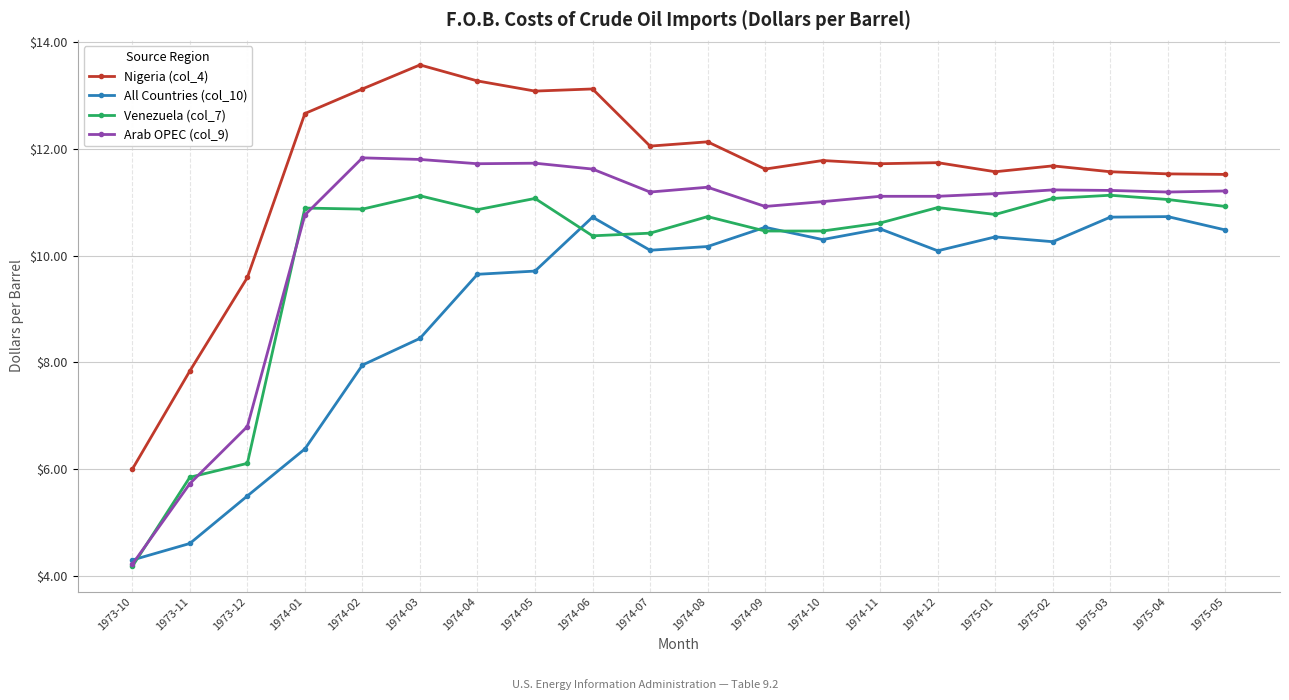

How many data points in Nigeria (col_4) are above 11?

17